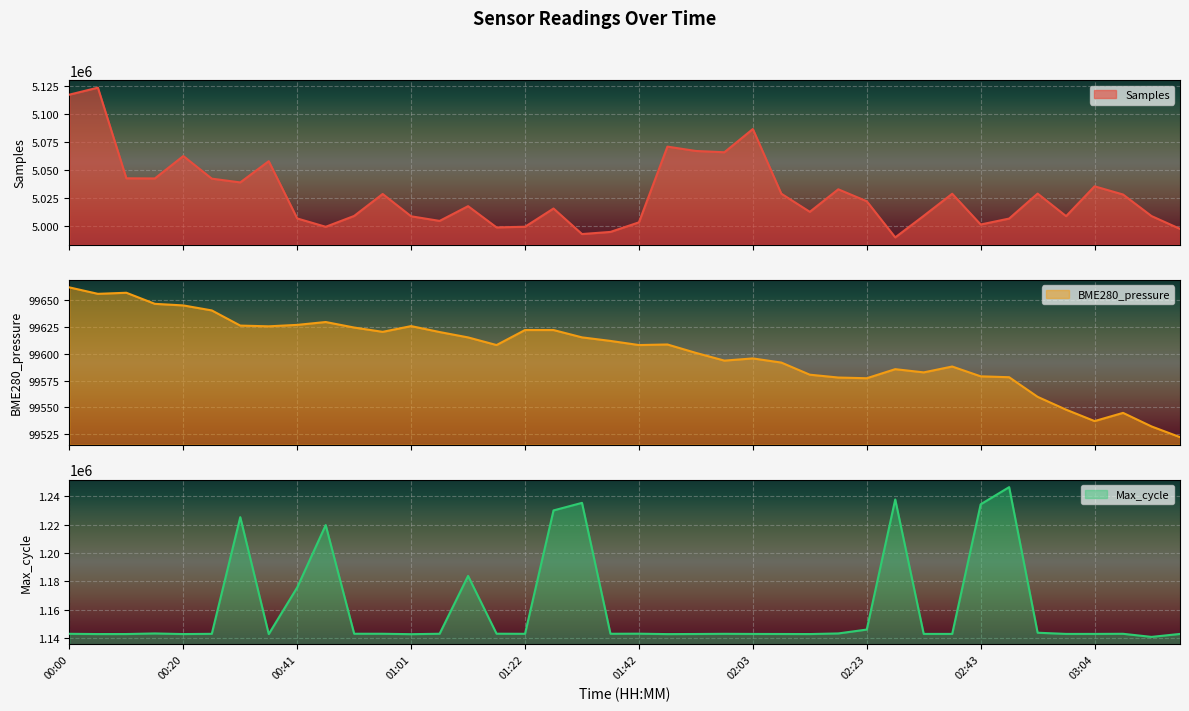

At 00:15, list the series in order from largest to smallest.

Samples, Max_cycle, BME280_pressure